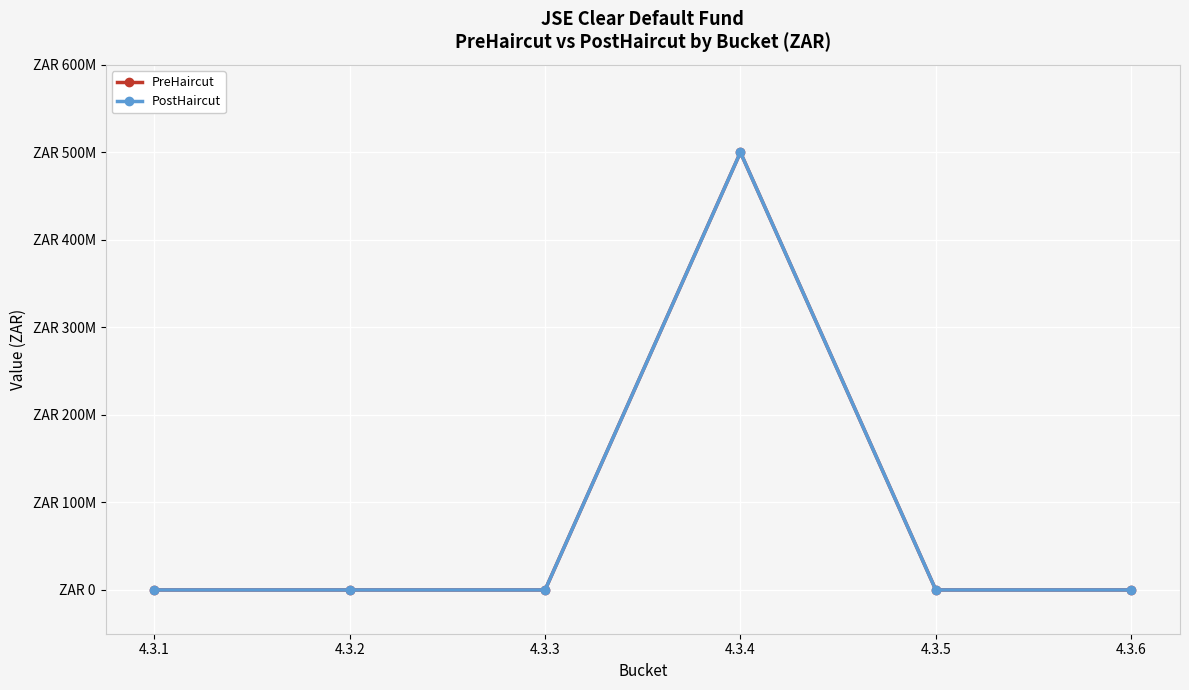

Is this an area chart (filled region under the line)?

No